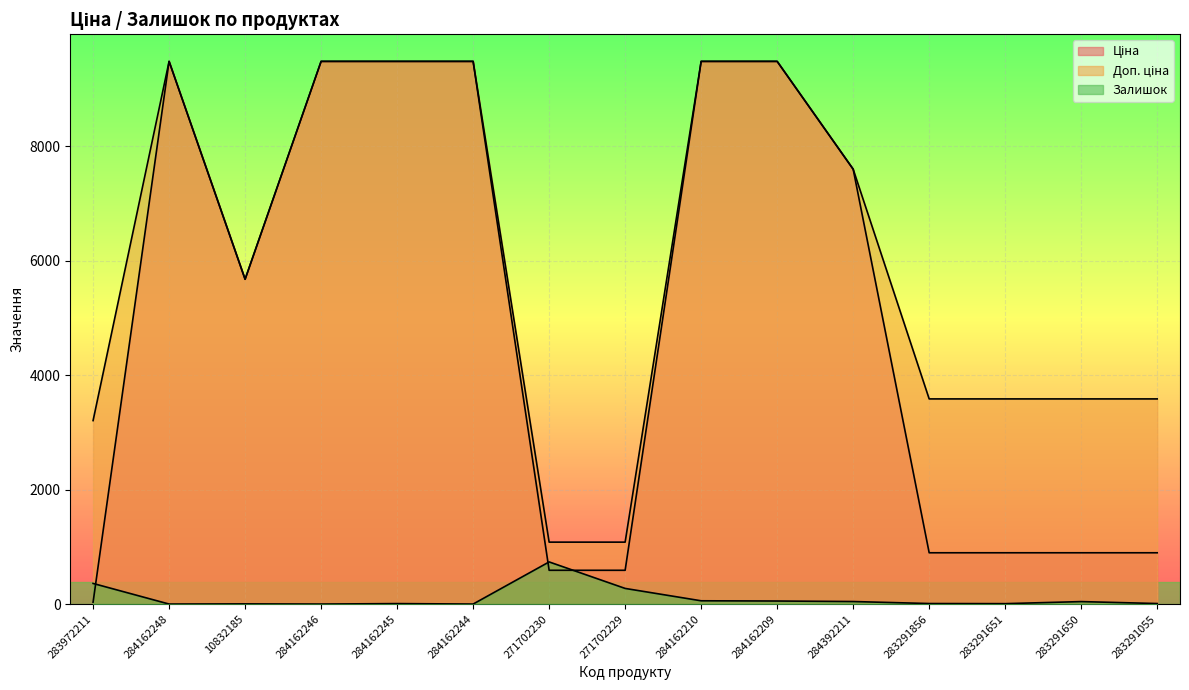

Reading left to right, transcribe all the data shown in this chart.

Ціна: 283972211=32.0	284162248=9480.1	10832185=5673.8	284162246=9480.1	284162245=9480.1	284162244=9480.1	271702230=589.9	271702229=589.9	284162210=9480.1	284162209=9480.1	284392211=7596.5	283291856=895.9	283291651=895.9	283291650=895.9	283291055=895.9
Доп. ціна: 283972211=3205.0	284162248=9480.1	10832185=5673.8	284162246=9480.1	284162245=9480.1	284162244=9480.1	271702230=1081.7	271702229=1081.7	284162210=9480.1	284162209=9480.1	284392211=7596.5	283291856=3583.6	283291651=3583.6	283291650=3583.6	283291055=3583.6
Залишок: 283972211=360.0	284162248=0.0	10832185=3.0	284162246=0.0	284162245=8.0	284162244=0.0	271702230=736.0	271702229=273.0	284162210=57.0	284162209=53.0	284392211=44.0	283291856=9.0	283291651=7.0	283291650=43.0	283291055=9.0